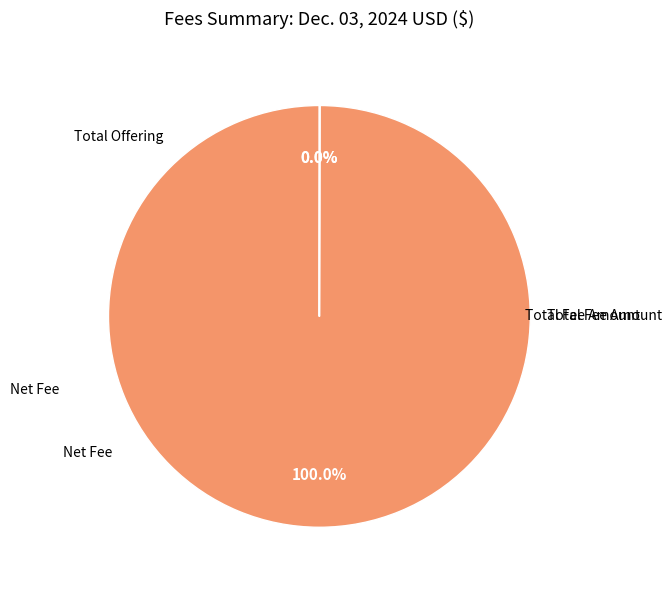

To the nearest percent, what is the average slice percentage?

33%